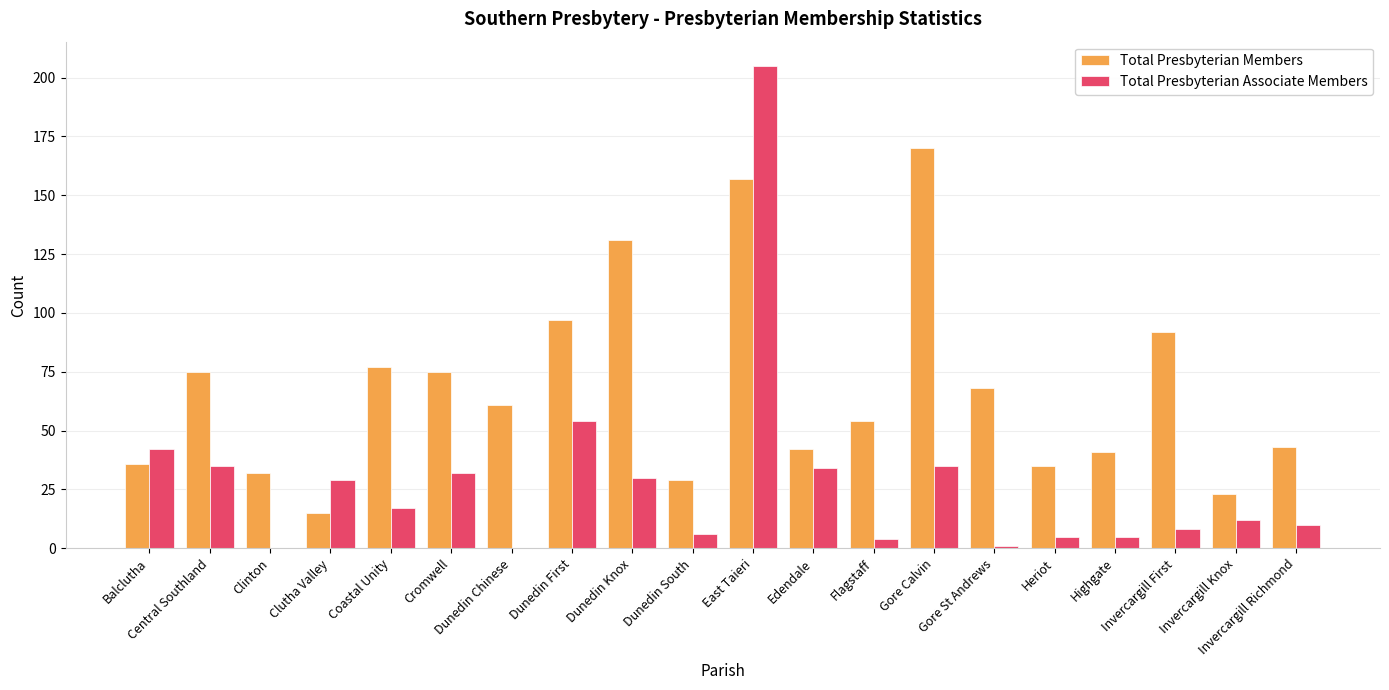

How many groups of bars are there?

20